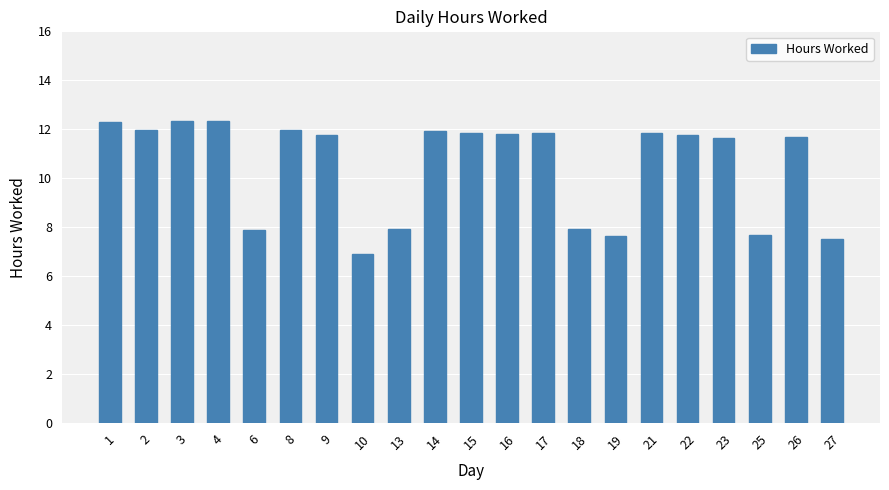

What is the sum of the values at 4 and 23?

24.0